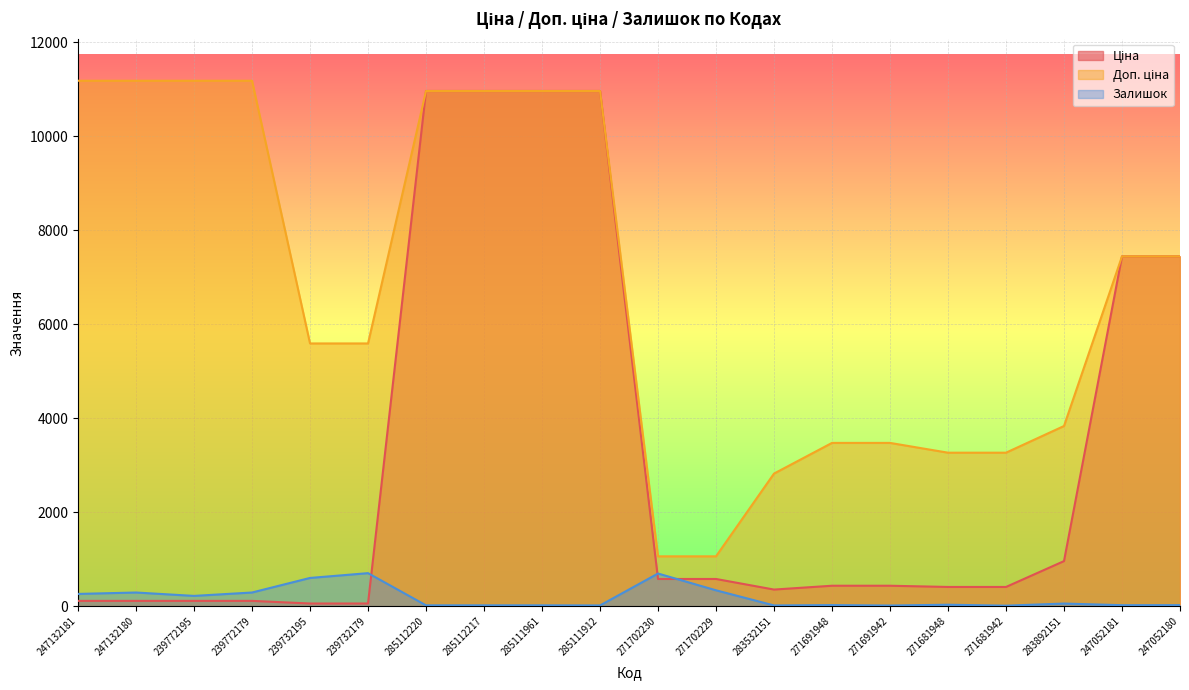

What is the value of the Ціна point at the 20th from the left?

7444.6